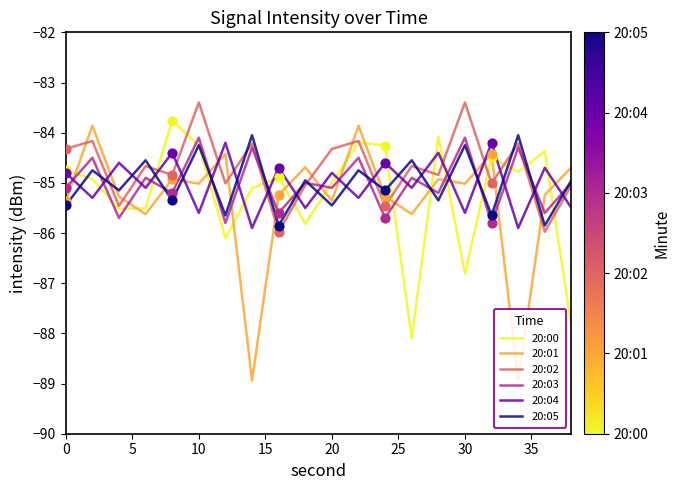

Which series has the widest spread of values?

20:01